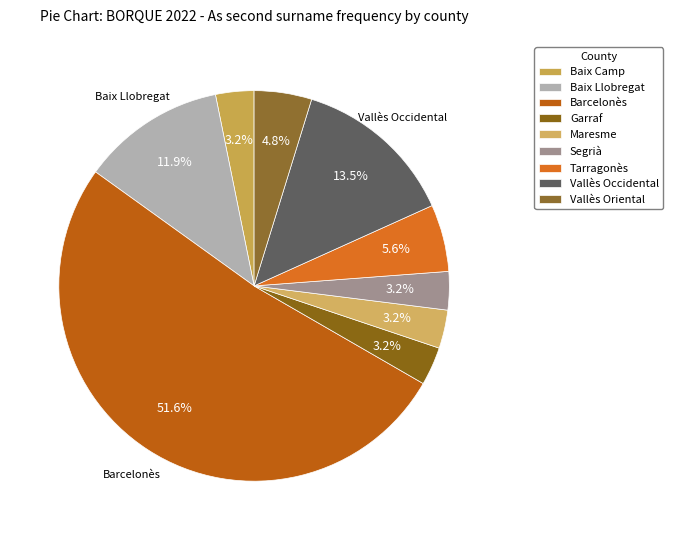

Count the number of slices in the pie.

9